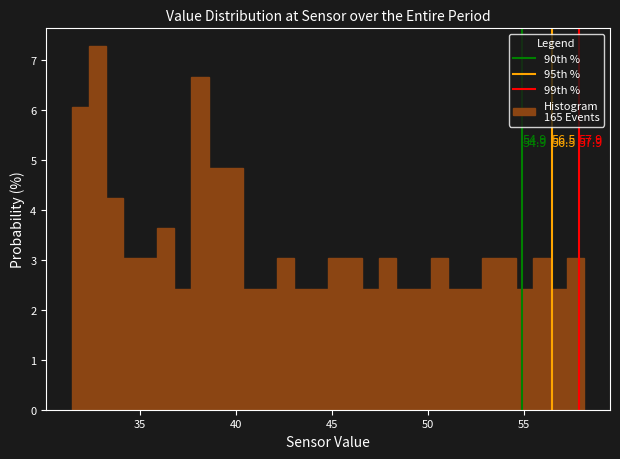

Around what value on the x-axis is the tallest bar? Give the approximate position of its centre, as read against the axis.

33.0